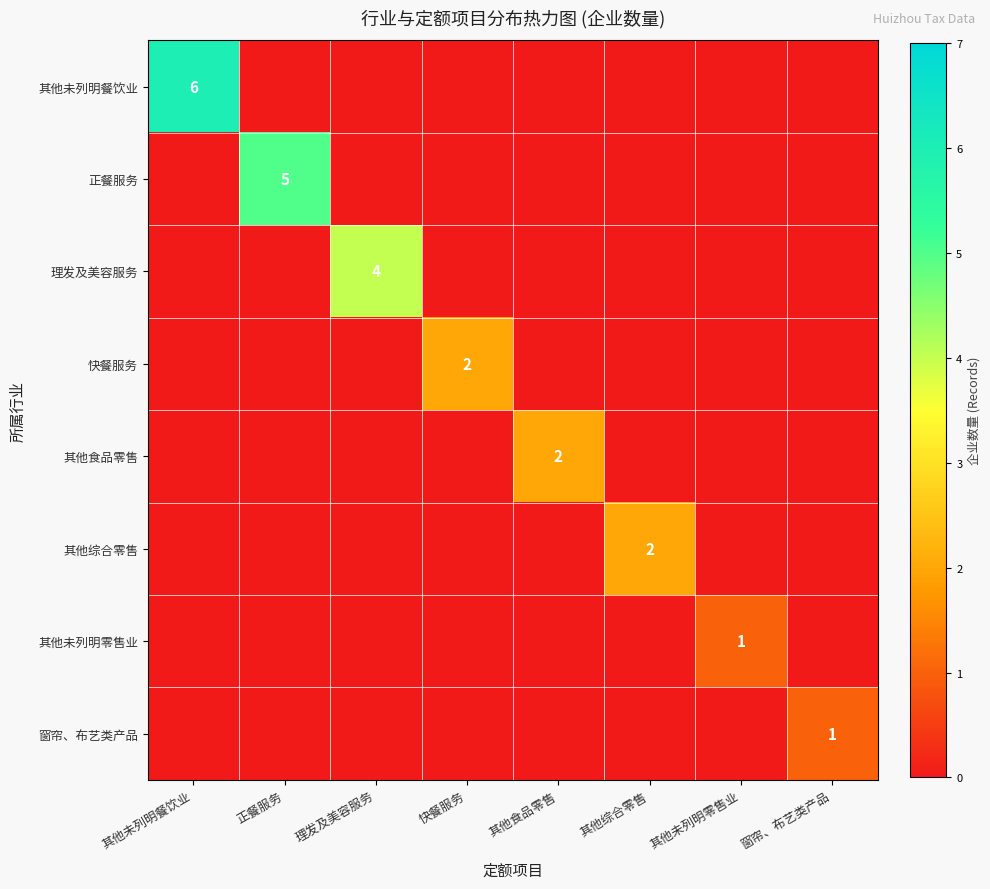

The 正餐服务 series shows 7 at 正餐服务. True or false?

False